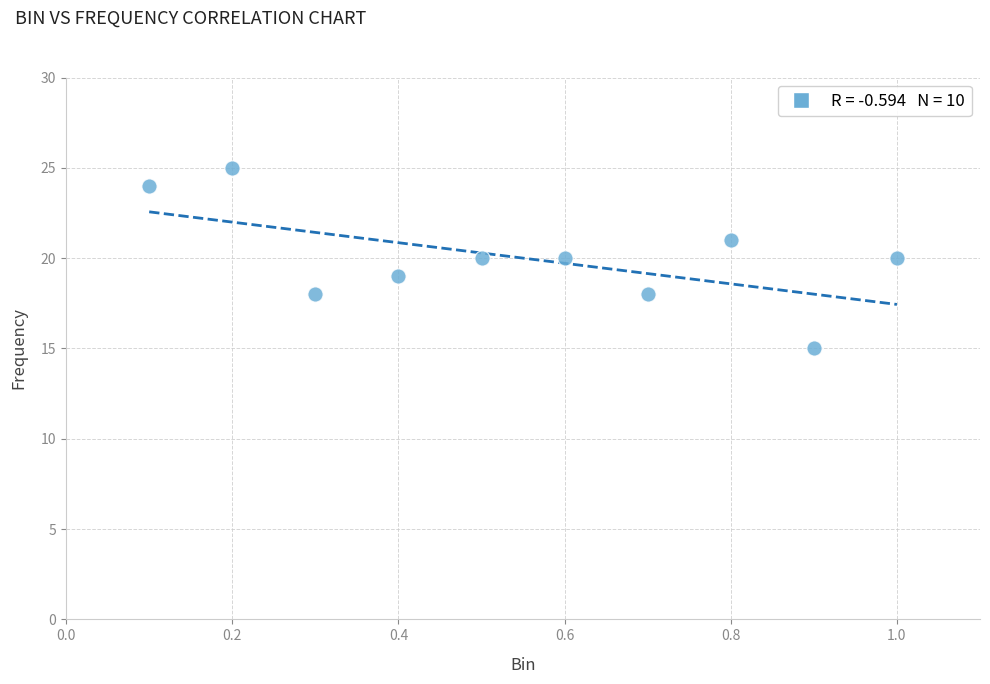

What is the range of Y values (max minus min)?

10